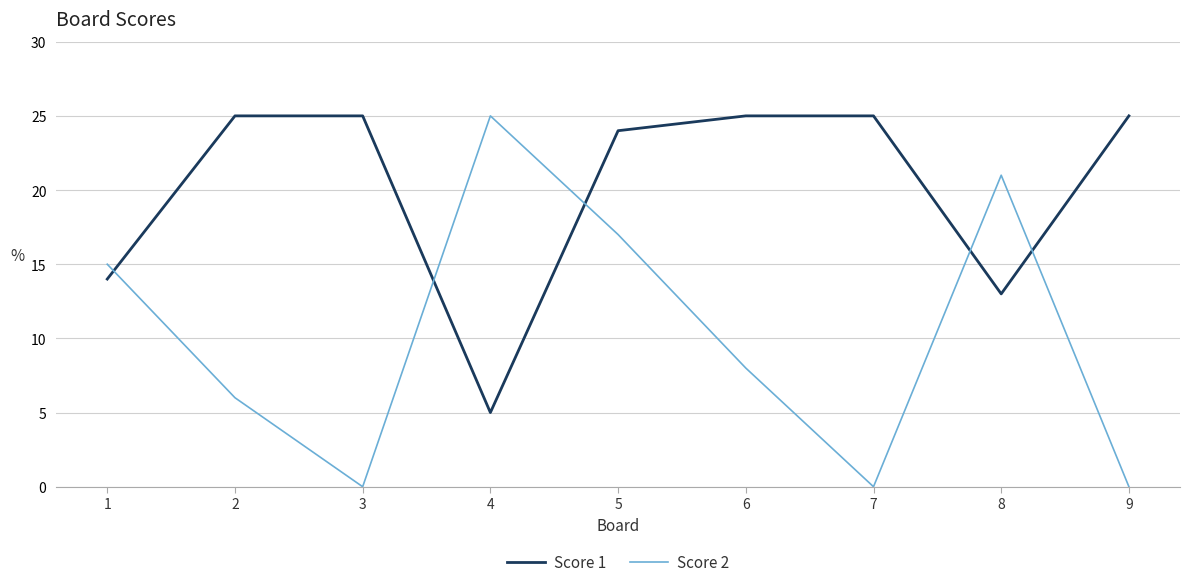

Which series has the widest spread of values?

Score 2